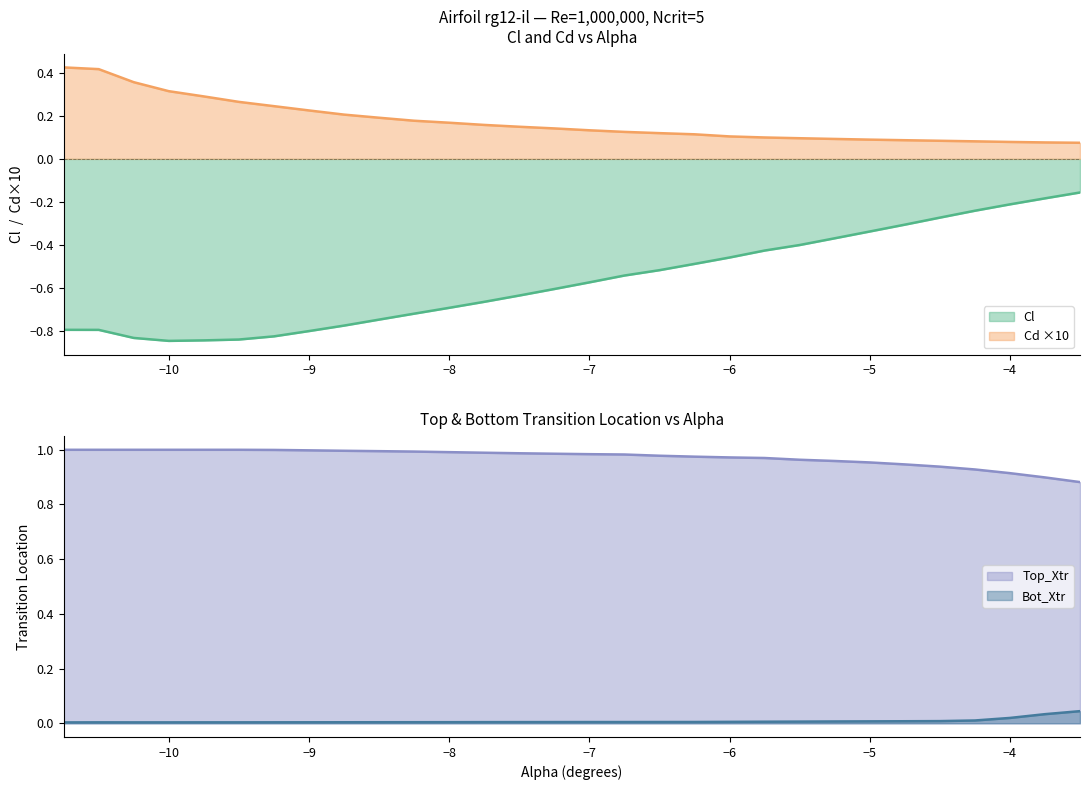

True or false: Cl and Cd ×10 cross at least once.

False